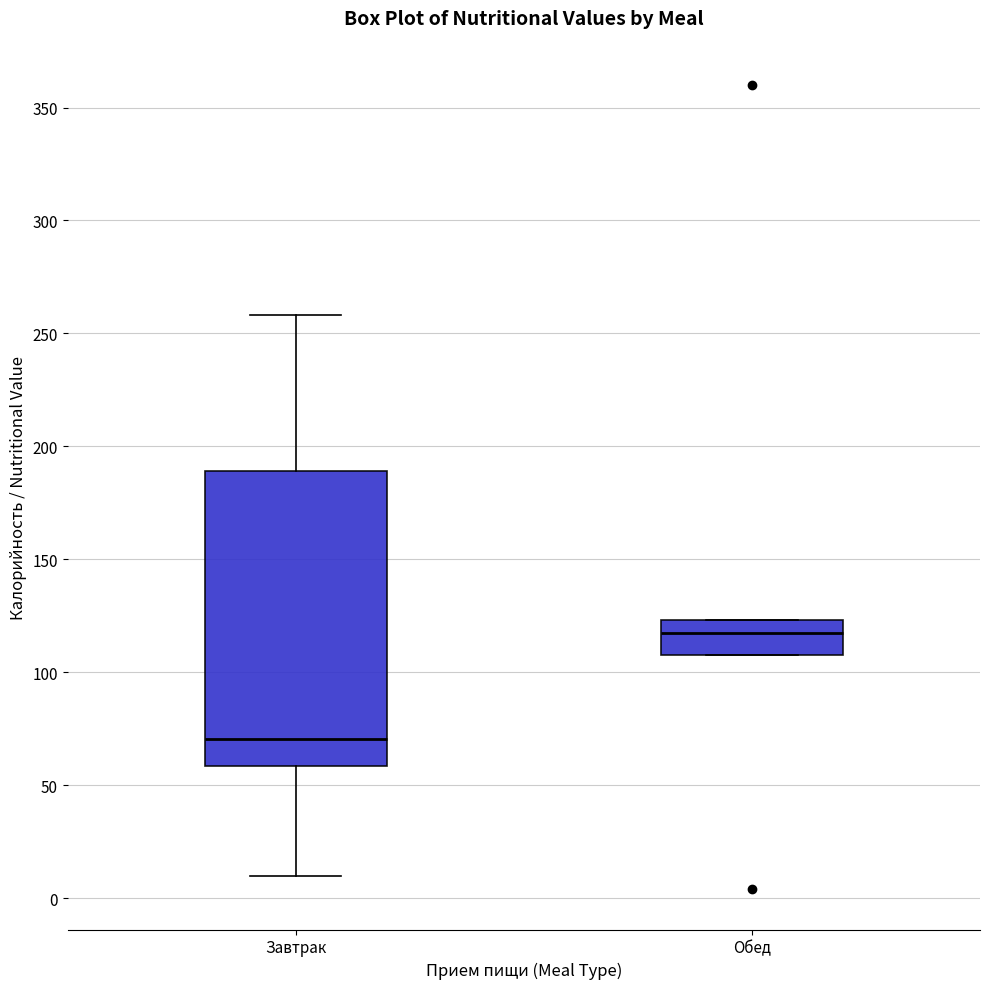

Reading left to right, read every box against the y-axis: the position of its median line, the range the box covers, and the ends of its whiskers. The values are not printed on the chart, so give them approximately, as read against the axis.

Завтрак: median 70, box 60 to 190, whiskers 10 to 260
Обед: median 120, box 110 to 125, whiskers 110 to 125